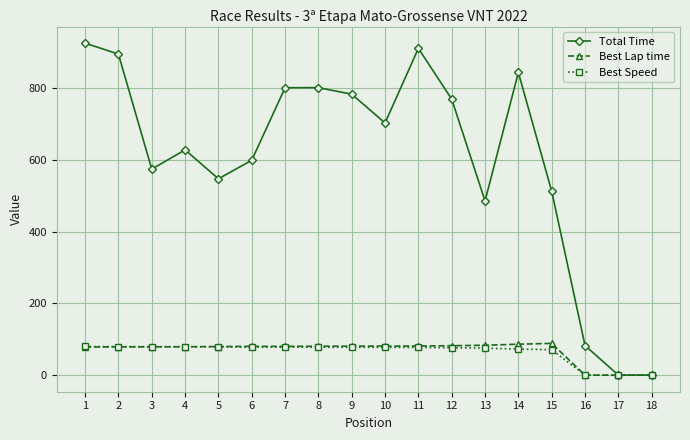

True or false: Total Time has a value of 134.3 at 16.

False